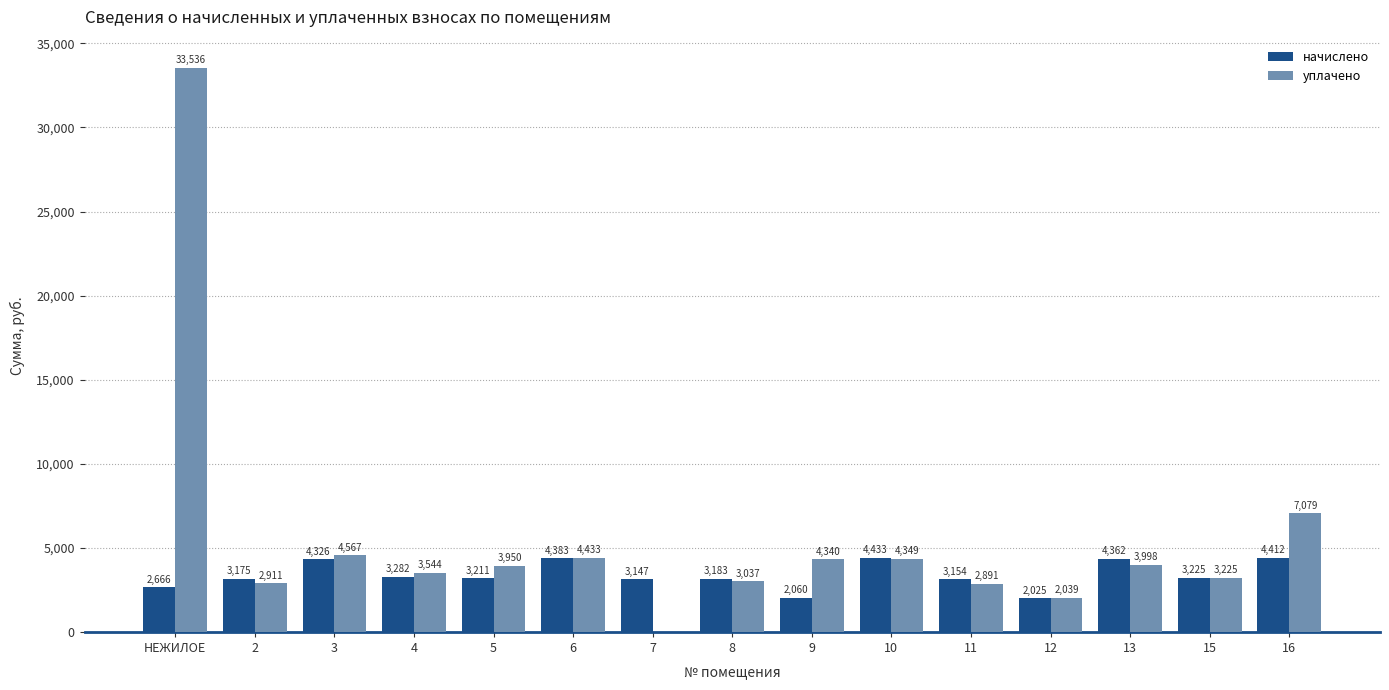

At which label does уплачено reach its peak?

НЕЖИЛОЕ